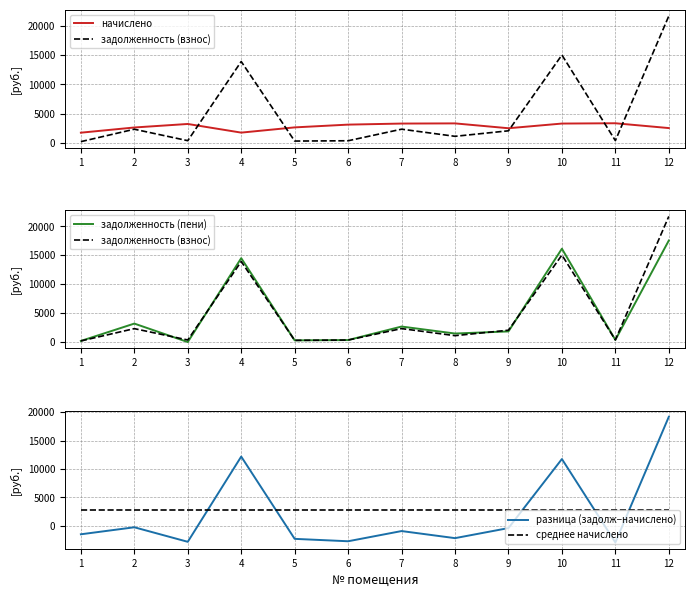

List the series in order of their peak value, highest first.

задолженность (взнос), разница (задолж−начислено), задолженность (пени), начислено, среднее начислено